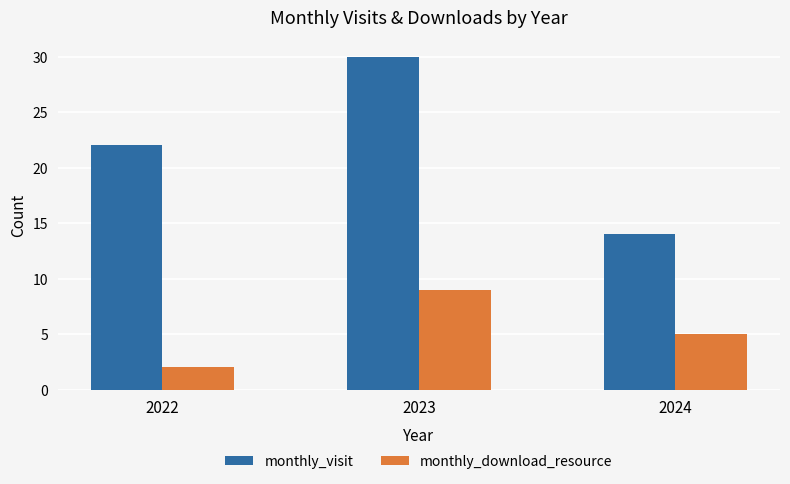

How many data points in monthly_visit are less than 22?

1